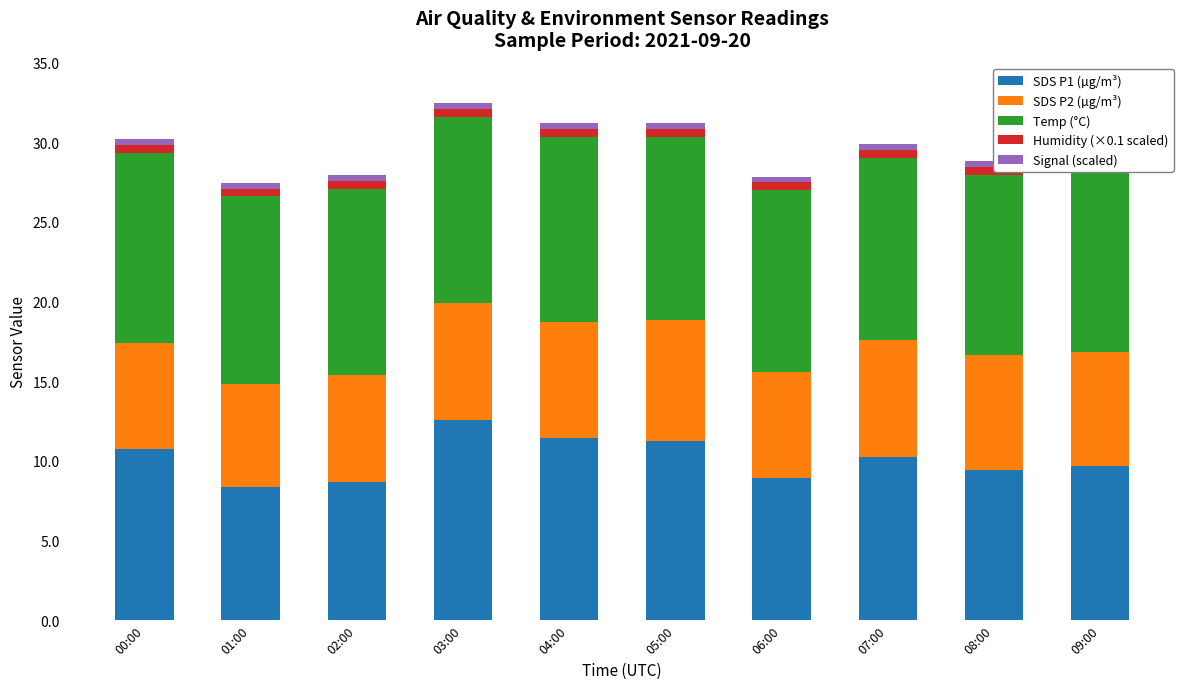

What is the minimum value shown in the chart?

0.4